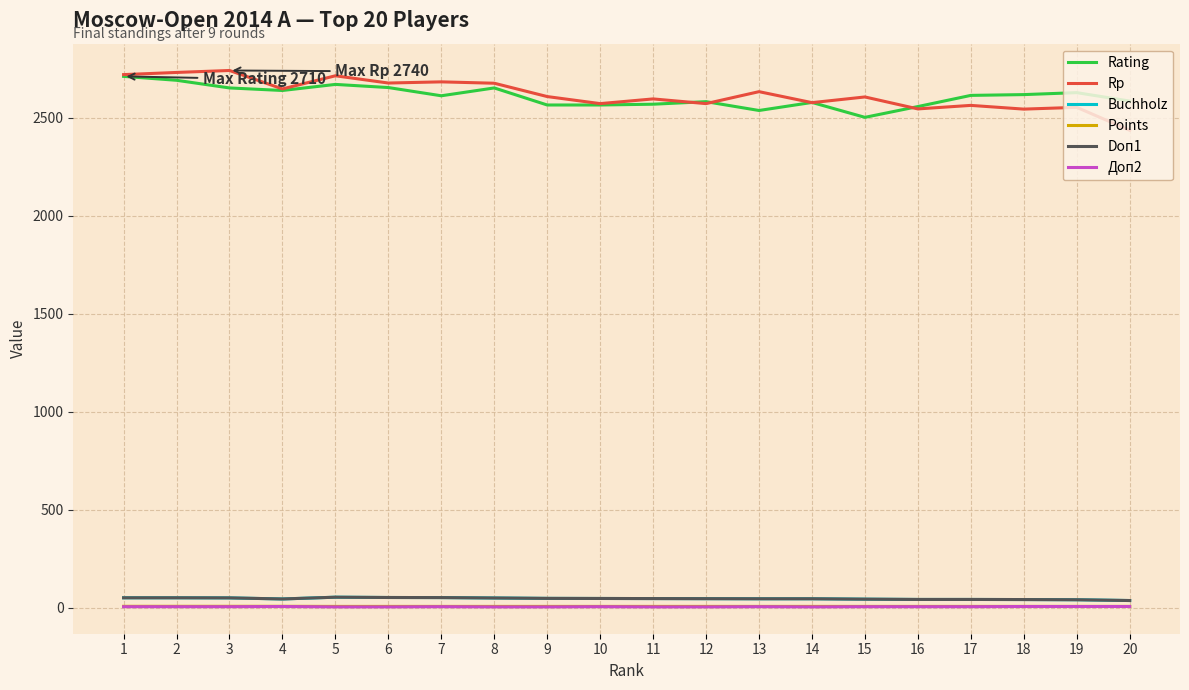

True or false: Points and Rp intersect in this chart.

False